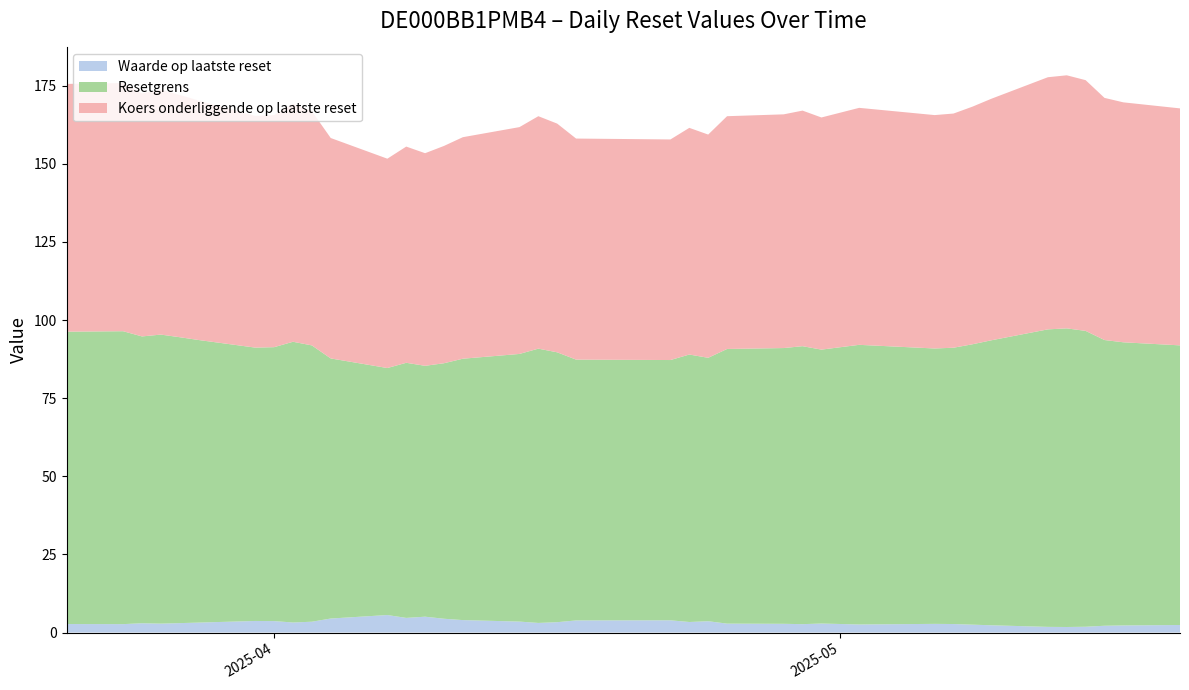

Reading right to left, list all the values displayed in this chart.

Waarde op laatste reset: 2025-03-21=2.7	2025-03-24=2.7	2025-03-25=3.0	2025-03-26=2.9	2025-03-27=3.0	2025-03-28=3.2	2025-03-31=3.7	2025-04-01=3.7	2025-04-02=3.2	2025-04-03=3.5	2025-04-04=4.5	2025-04-07=5.6	2025-04-08=4.7	2025-04-09=5.1	2025-04-10=4.4	2025-04-11=4.0	2025-04-14=3.5	2025-04-15=3.1	2025-04-16=3.3	2025-04-17=3.9	2025-04-22=3.9	2025-04-23=3.4	2025-04-24=3.6	2025-04-25=2.9	2025-04-28=2.8	2025-04-29=2.7	2025-04-30=2.9	2025-05-02=2.6	2025-05-06=2.8	2025-05-07=2.7	2025-05-08=2.5	2025-05-09=2.3	2025-05-12=1.8	2025-05-13=1.8	2025-05-14=1.9	2025-05-15=2.2	2025-05-16=2.3	2025-05-19=2.4
Resetgrens: 2025-03-21=93.6	2025-03-24=93.8	2025-03-25=91.8	2025-03-26=92.5	2025-03-27=91.5	2025-03-28=90.4	2025-03-31=87.5	2025-04-01=87.7	2025-04-02=89.9	2025-04-03=88.4	2025-04-04=83.2	2025-04-07=79.1	2025-04-08=81.7	2025-04-09=80.3	2025-04-10=81.8	2025-04-11=83.7	2025-04-14=85.7	2025-04-15=87.8	2025-04-16=86.4	2025-04-17=83.5	2025-04-22=83.3	2025-04-23=85.6	2025-04-24=84.3	2025-04-25=87.9	2025-04-28=88.3	2025-04-29=89.0	2025-04-30=87.7	2025-05-02=89.5	2025-05-06=88.1	2025-05-07=88.4	2025-05-08=89.7	2025-05-09=91.2	2025-05-12=95.2	2025-05-13=95.6	2025-05-14=94.7	2025-05-15=91.5	2025-05-16=90.6	2025-05-19=89.5
Koers onderliggende op laatste reset: 2025-03-21=79.3	2025-03-24=79.5	2025-03-25=77.8	2025-03-26=78.4	2025-03-27=77.5	2025-03-28=76.7	2025-03-31=74.2	2025-04-01=74.3	2025-04-02=76.2	2025-04-03=75.0	2025-04-04=70.5	2025-04-07=67.0	2025-04-08=69.2	2025-04-09=68.0	2025-04-10=69.5	2025-04-11=70.9	2025-04-14=72.6	2025-04-15=74.4	2025-04-16=73.2	2025-04-17=70.8	2025-04-22=70.6	2025-04-23=72.5	2025-04-24=71.5	2025-04-25=74.5	2025-04-28=74.8	2025-04-29=75.4	2025-04-30=74.3	2025-05-02=75.8	2025-05-06=74.7	2025-05-07=75.0	2025-05-08=76.0	2025-05-09=77.3	2025-05-12=80.7	2025-05-13=81.0	2025-05-14=80.2	2025-05-15=77.5	2025-05-16=76.8	2025-05-19=75.8